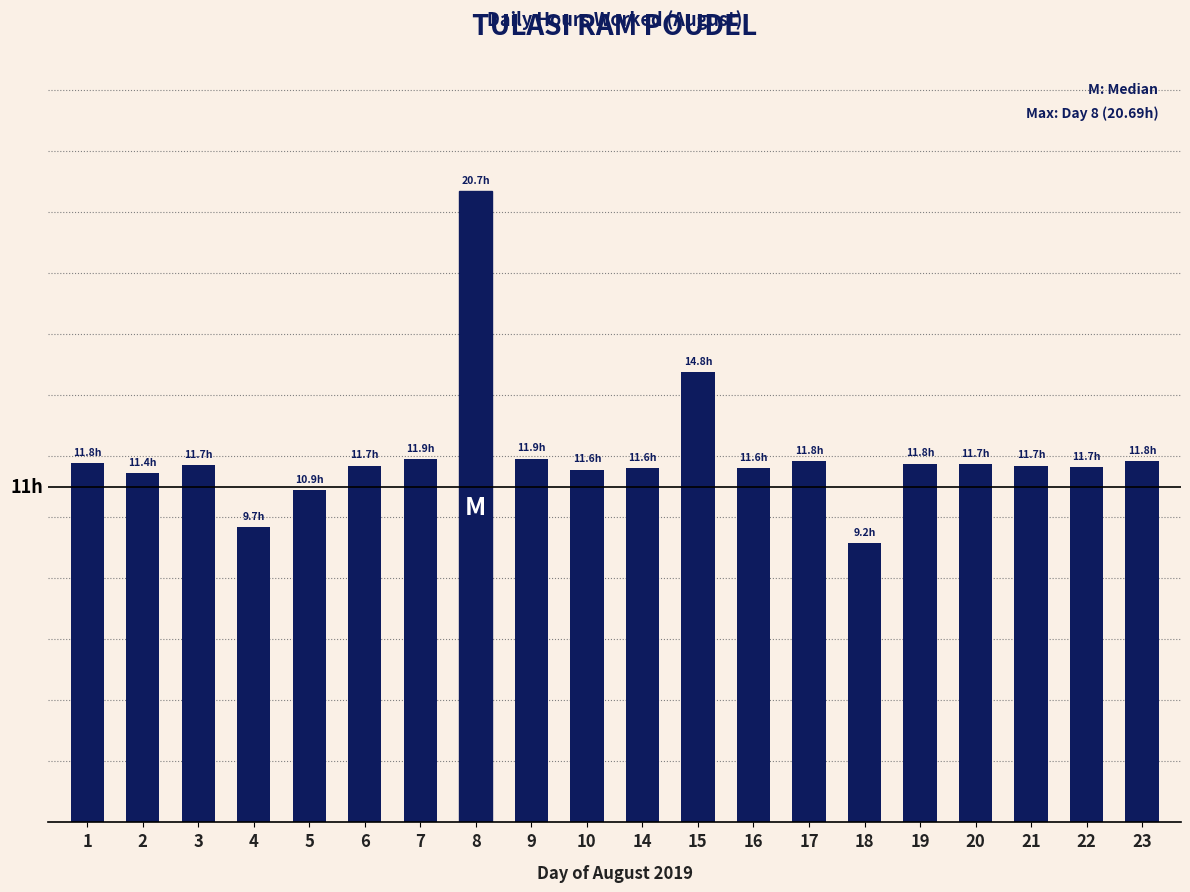

At which label is the value closest to 14?

15